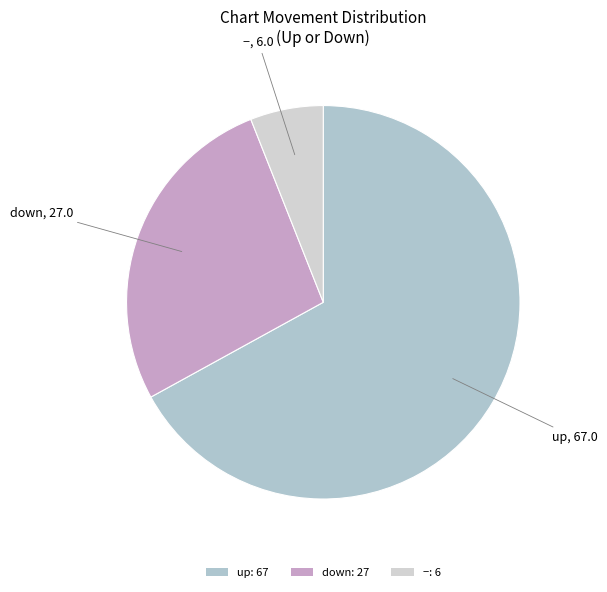

Count the number of slices in the pie.

3